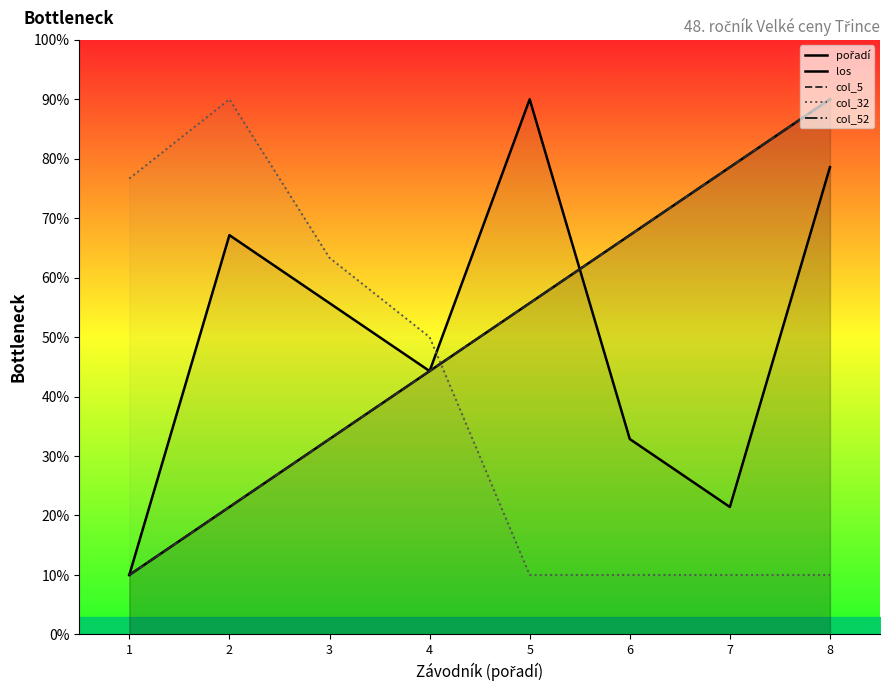

What is the average value of the los series?

5.0